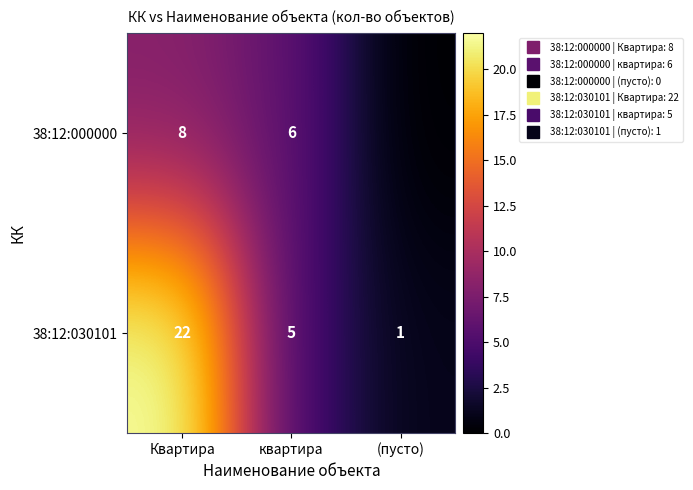

Where is 38:12:030101 nearest to the value 11?

квартира